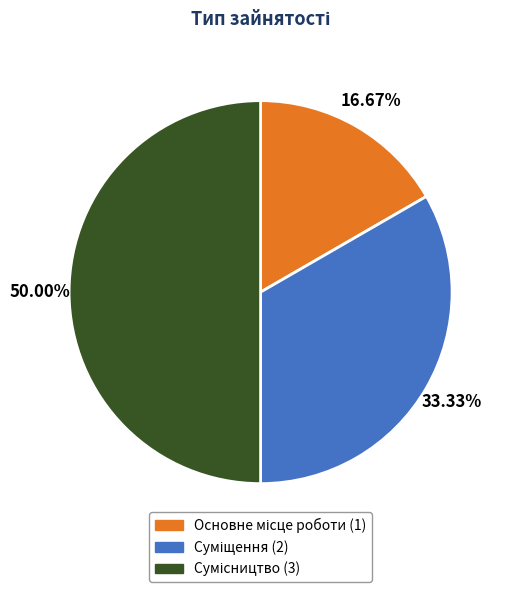

How many slices are in this pie chart?

3